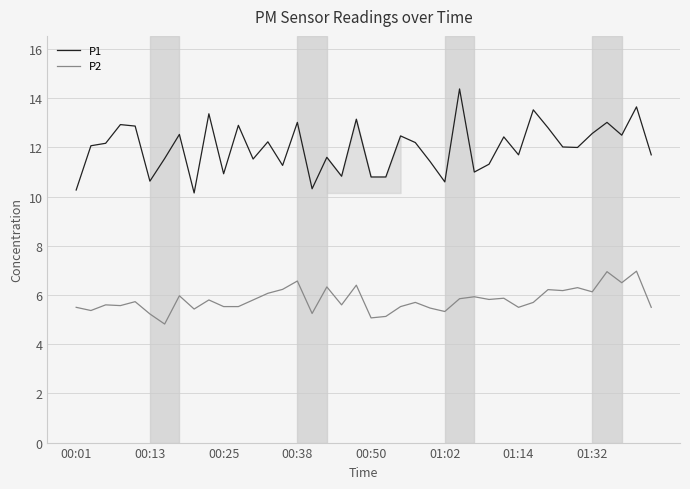

Which series has the largest total across all categories?

P1